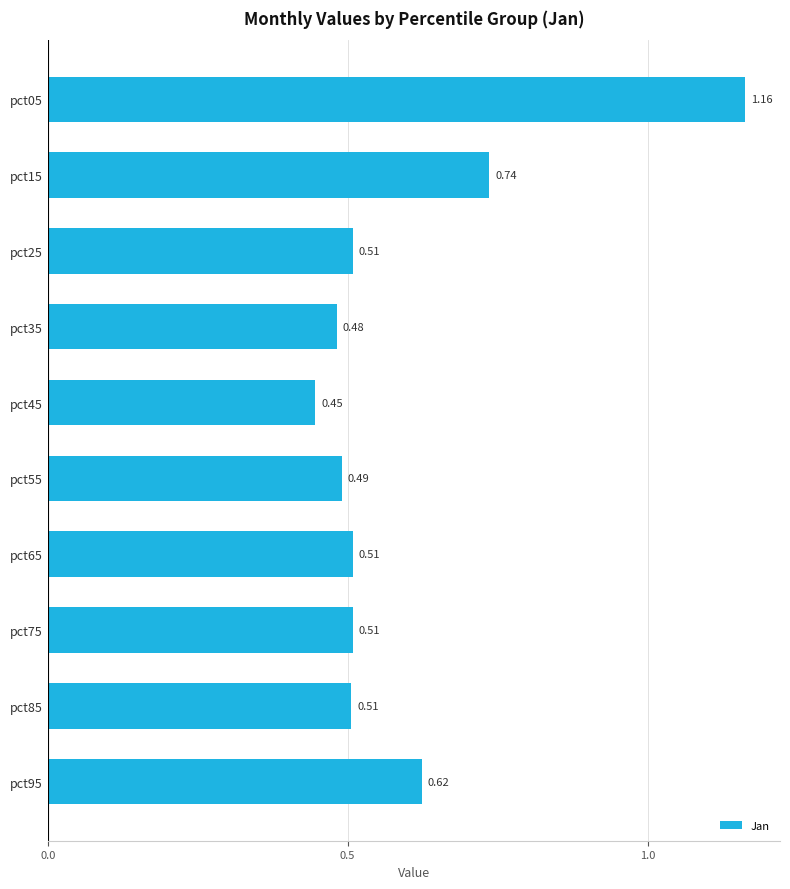

What is the sum of all values?

6.0